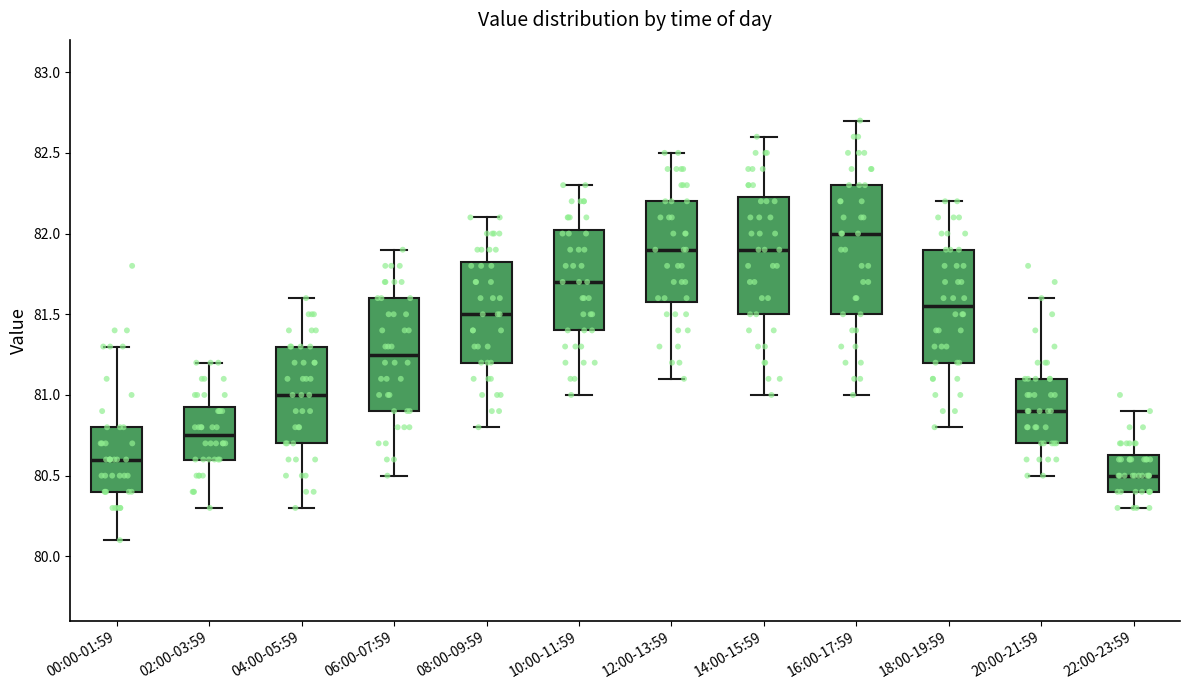

Reading left to right, transcribe this box plot: for each box, give where its median line is, the range the box spans, and where its two whiskers end, as read against the y-axis. The values are not printed on the chart, so give them approximately, as read against the axis.

00:00-01:59: median 80.60, box 80.40 to 80.80, whiskers 80.10 to 81.30
02:00-03:59: median 80.75, box 80.60 to 80.95, whiskers 80.30 to 81.20
04:00-05:59: median 81.00, box 80.70 to 81.30, whiskers 80.30 to 81.60
06:00-07:59: median 81.25, box 80.90 to 81.60, whiskers 80.50 to 81.90
08:00-09:59: median 81.50, box 81.20 to 81.85, whiskers 80.80 to 82.10
10:00-11:59: median 81.70, box 81.40 to 82.05, whiskers 81.00 to 82.30
12:00-13:59: median 81.90, box 81.60 to 82.20, whiskers 81.10 to 82.50
14:00-15:59: median 81.90, box 81.50 to 82.25, whiskers 81.00 to 82.60
16:00-17:59: median 82.00, box 81.50 to 82.30, whiskers 81.00 to 82.70
18:00-19:59: median 81.55, box 81.20 to 81.90, whiskers 80.80 to 82.20
20:00-21:59: median 80.90, box 80.70 to 81.10, whiskers 80.50 to 81.60
22:00-23:59: median 80.50, box 80.40 to 80.65, whiskers 80.30 to 80.90